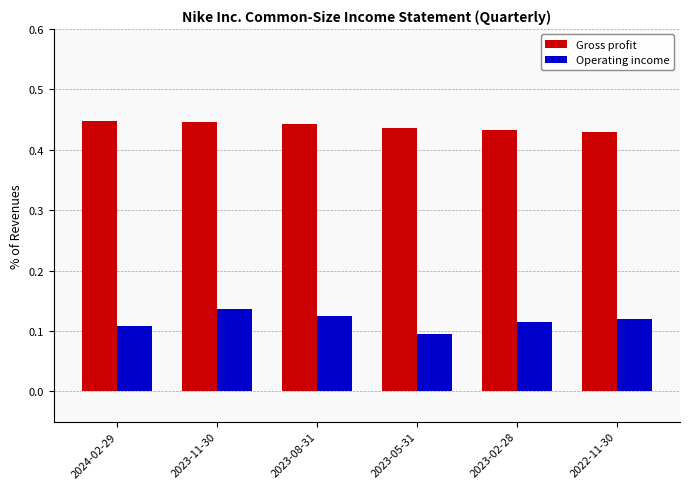

Which series has the widest spread of values?

Operating income